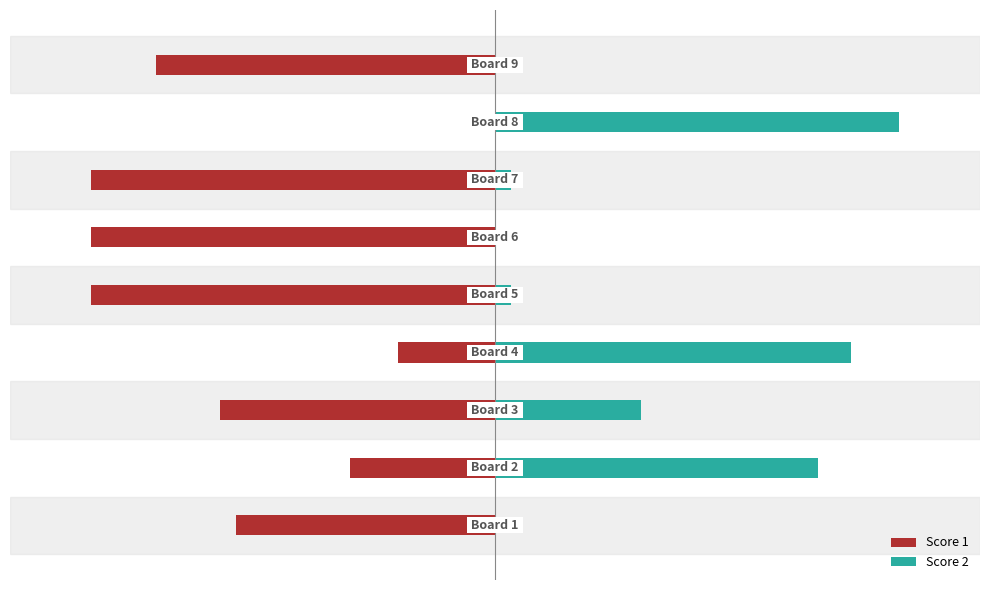

What position from the left is 20?

6